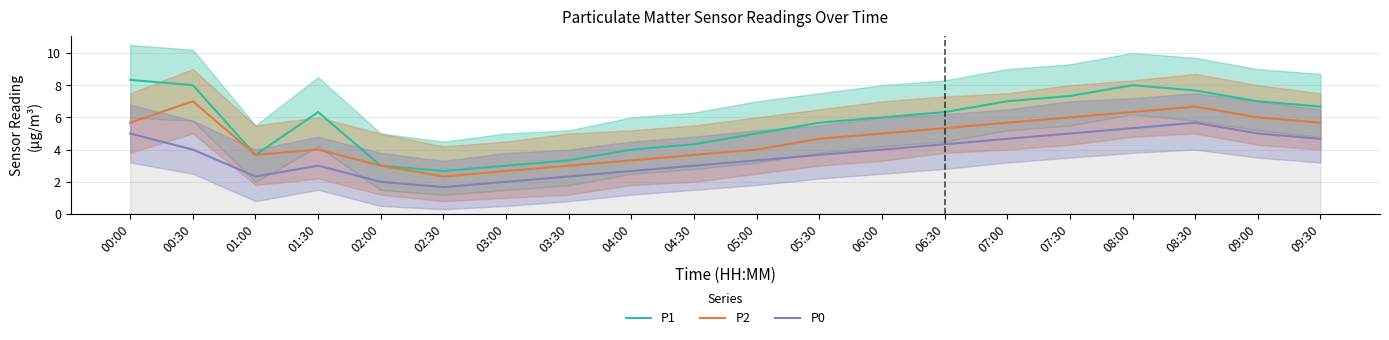

What is the smallest value displayed?

1.7